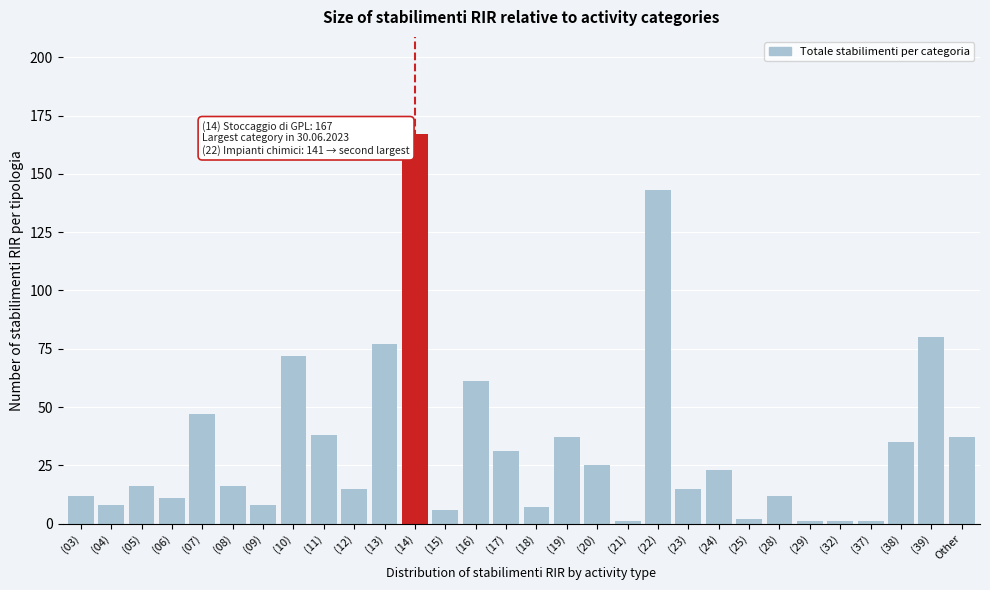

Reading left to right, transcribe all the data shown in this chart.

12	8	16	11	47	16	8	72	38	15	77	167	6	61	31	7	37	25	1	143	15	23	2	12	1	1	1	35	80	37